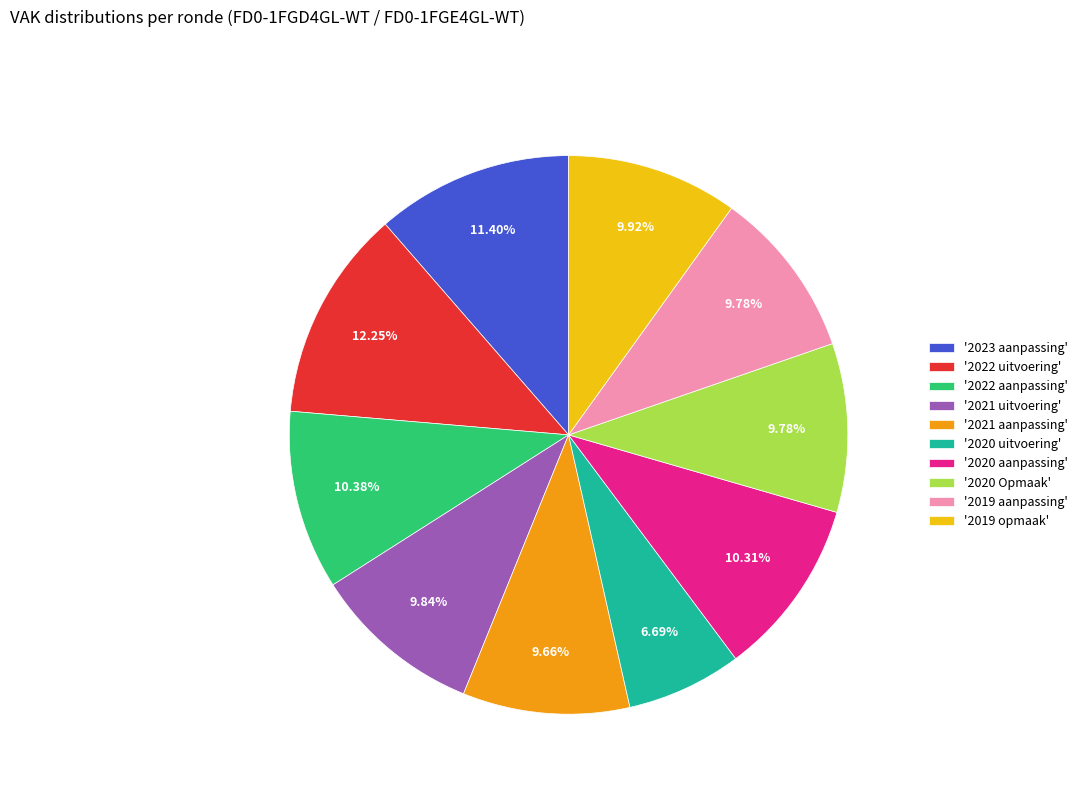

What is the smallest slice in the pie chart?

'2020 uitvoering'